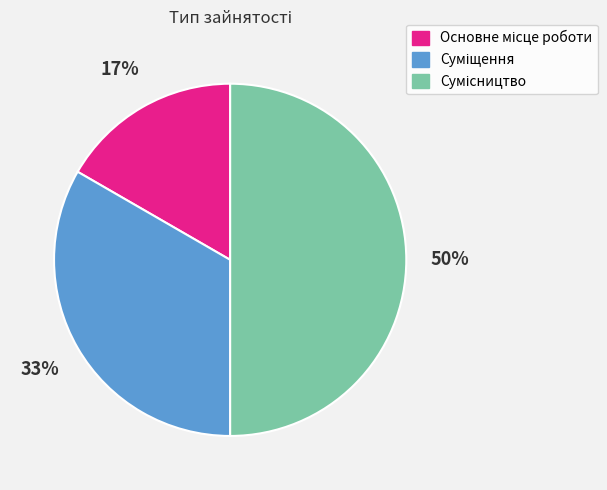

To the nearest percent, what is the difference between the largest and smallest slice percentages?

33%